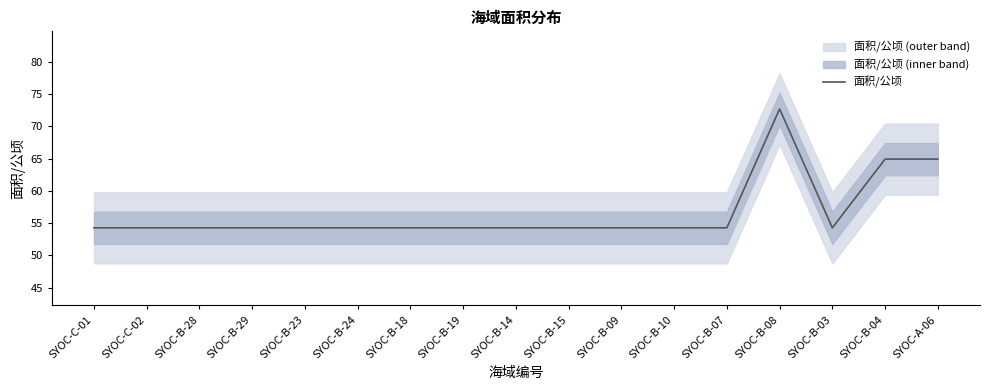

Rank the categories by value from lowest to highest.

SYOC-C-01, SYOC-B-28, SYOC-B-23, SYOC-B-18, SYOC-B-14, SYOC-B-09, SYOC-C-02, SYOC-B-29, SYOC-B-24, SYOC-B-19, SYOC-B-15, SYOC-B-10, SYOC-B-07, SYOC-B-03, SYOC-B-04, SYOC-A-06, SYOC-B-08